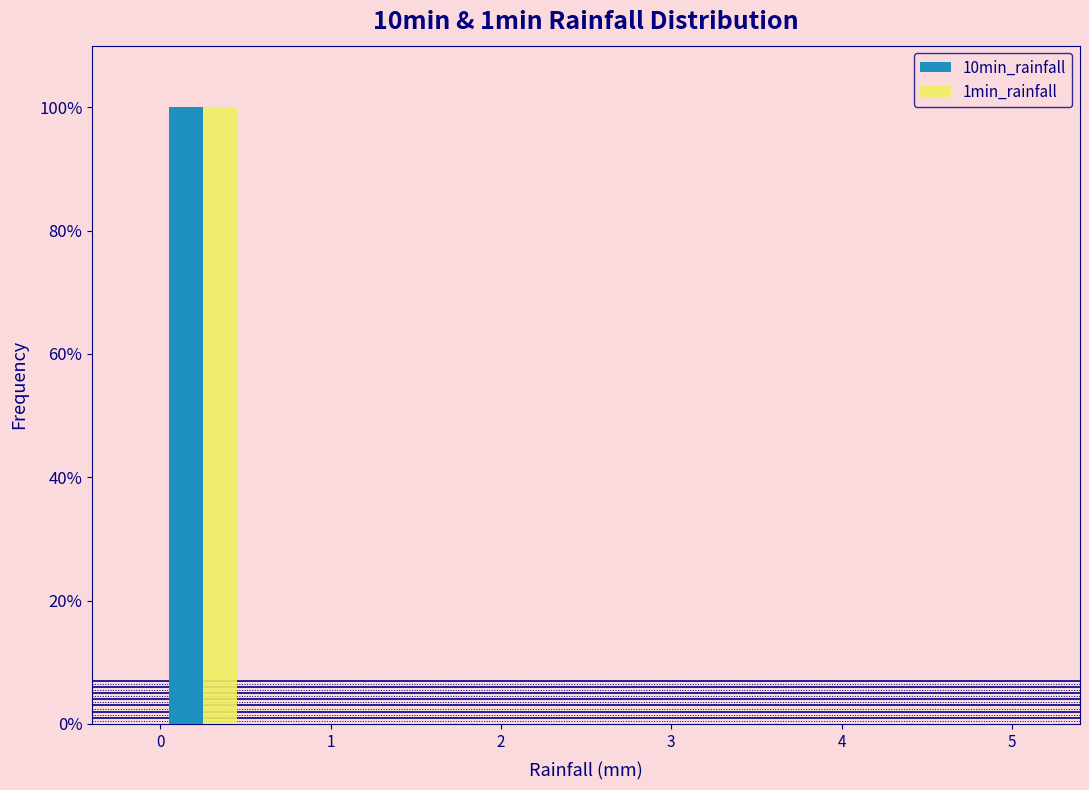

Reading left to right, list every range on the x-axis with the height of the bar of each series over it. The values are not printed on the chart, so give them approximately, as read against the axis.

0.0 to 0.5: 10min_rainfall=100	1min_rainfall=100
0.5 to 1.0: 10min_rainfall=0	1min_rainfall=0
1.0 to 1.5: 10min_rainfall=0	1min_rainfall=0
1.5 to 2.0: 10min_rainfall=0	1min_rainfall=0
2.0 to 2.5: 10min_rainfall=0	1min_rainfall=0
2.5 to 3.0: 10min_rainfall=0	1min_rainfall=0
3.0 to 3.5: 10min_rainfall=0	1min_rainfall=0
3.5 to 4.0: 10min_rainfall=0	1min_rainfall=0
4.0 to 4.5: 10min_rainfall=0	1min_rainfall=0
4.5 to 5.0: 10min_rainfall=0	1min_rainfall=0